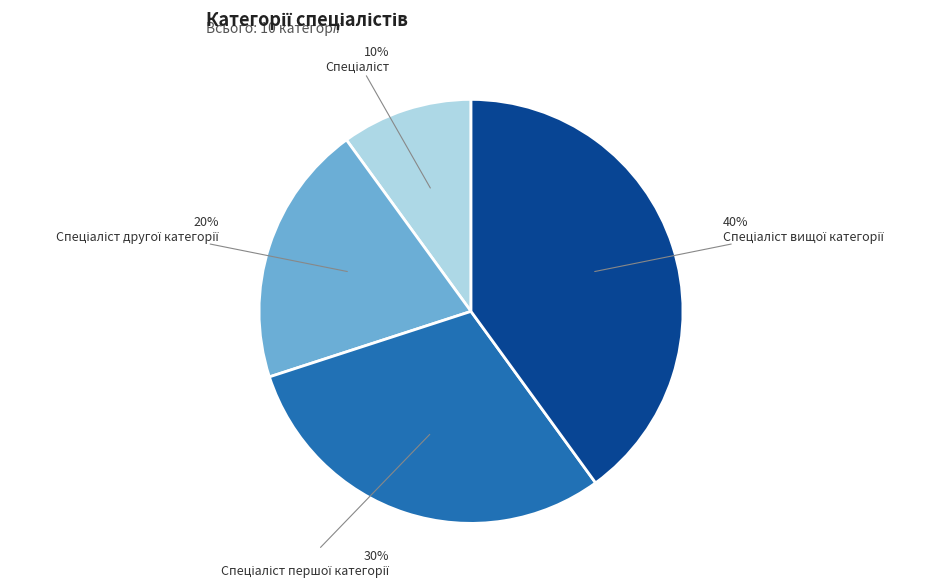

To the nearest percent, what is the difference between the largest and smallest slice percentages?

30%